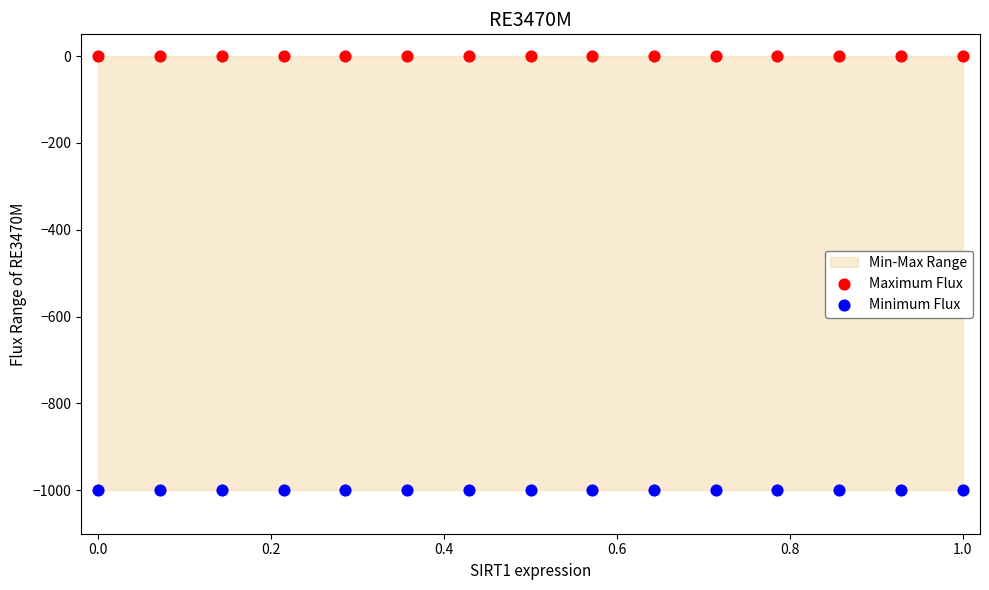

Which series reaches the minimum Y coordinate?

Minimum Flux